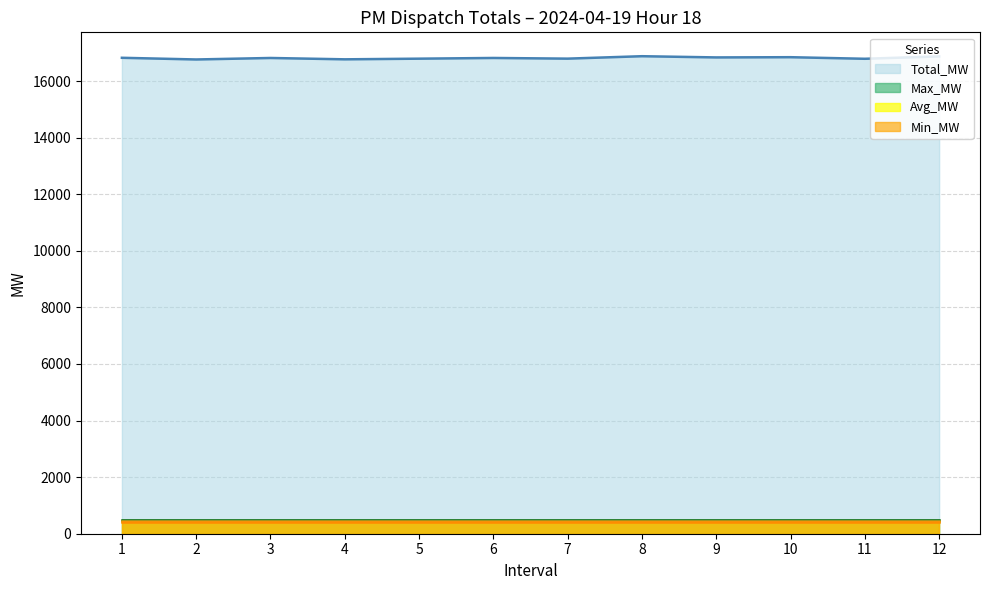

Reading left to right, transcribe all the data shown in this chart.

Total_MW: 16822.3	16762.9	16815.6	16768.1	16791.2	16816.1	16792.3	16878.2	16835.4	16843.3	16787.3	16871.3
Min_MW: 417.0	417.0	417.0	417.0	417.0	417.0	417.0	417.0	417.0	417.0	417.0	417.0
Max_MW: 483.0	483.0	483.0	483.0	483.0	483.0	483.0	483.0	483.0	483.0	483.0	483.0
Avg_MW: 450.0	450.0	450.0	450.0	450.0	450.0	450.0	450.0	450.0	450.0	450.0	450.0